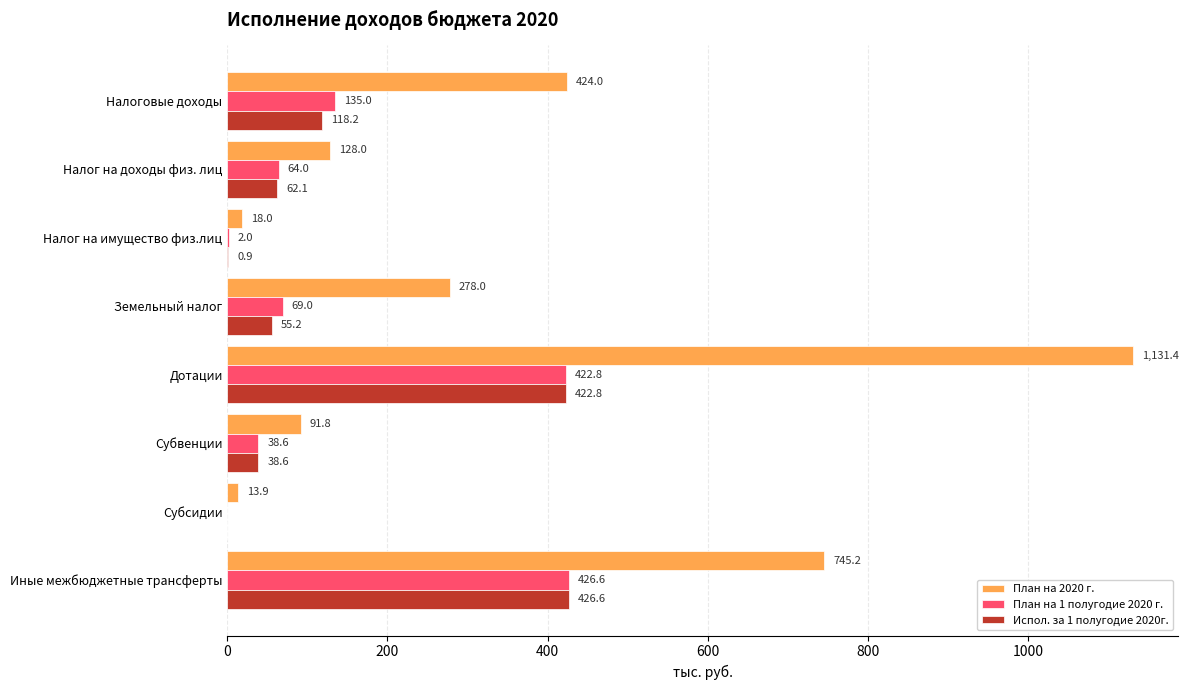

Which series has the largest total across all categories?

План на 2020 г.